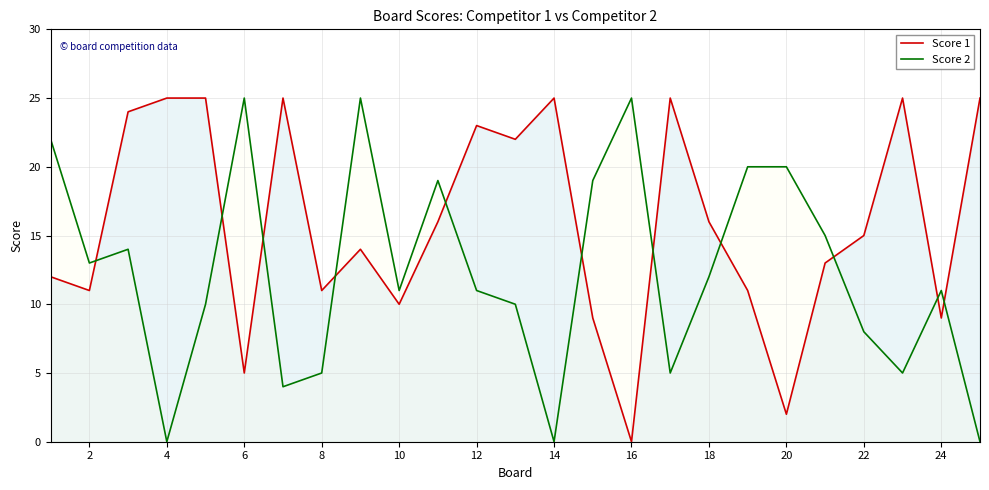

Reading right to left, list all the values displayed in this chart.

Score 1: 25	9	25	15	13	2	11	16	25	0	9	25	22	23	16	10	14	11	25	5	25	25	24	11	12
Score 2: 0	11	5	8	15	20	20	12	5	25	19	0	10	11	19	11	25	5	4	25	10	0	14	13	22